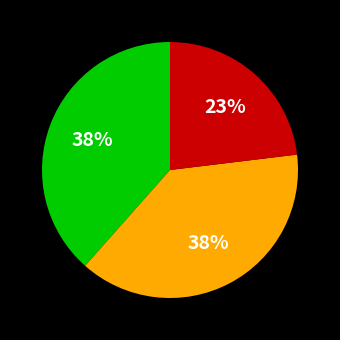

Is there a majority slice in this chart?

No